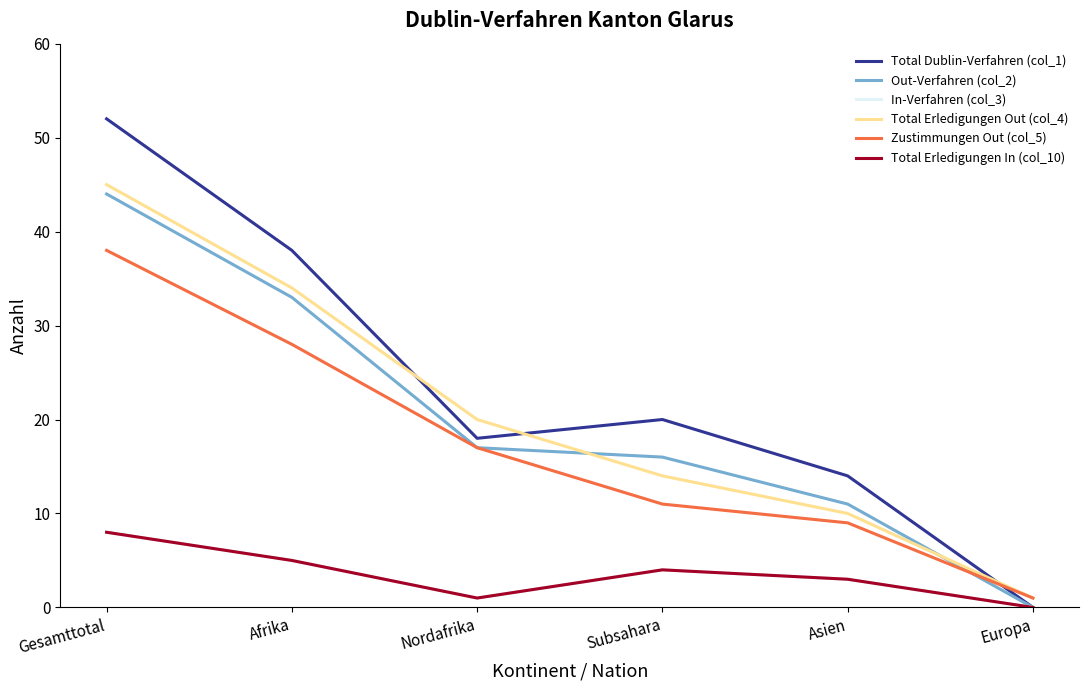

What is the label of the 1st point from the right?

Europa